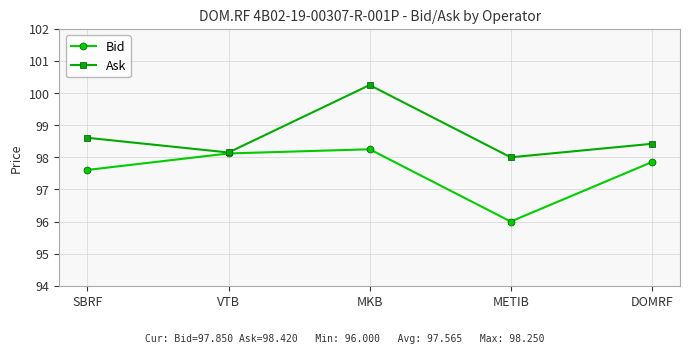

Does the chart have visible grid lines?

Yes